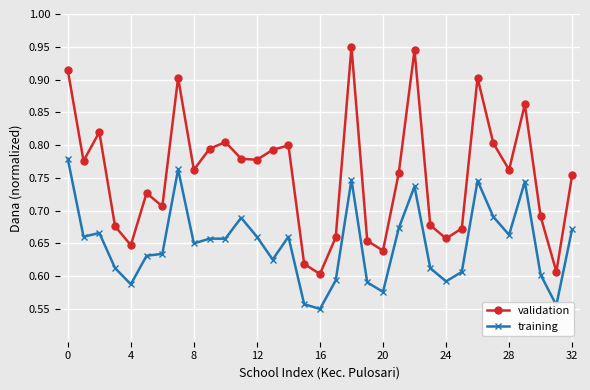

True or false: training and validation cross at least once.

False